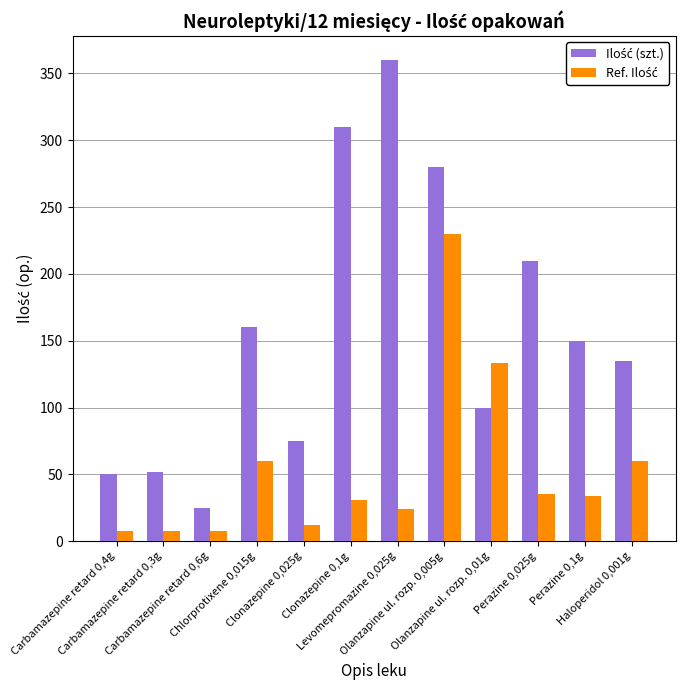

Count the number of categories in the chart.

12